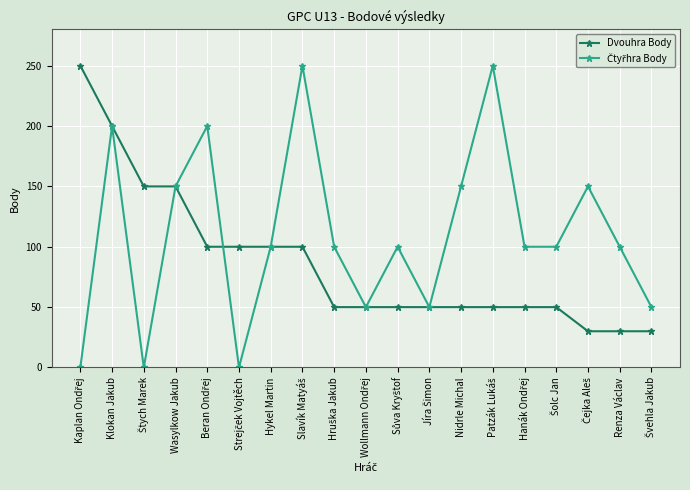

What is the average value of the Dvouhra Body series?

86